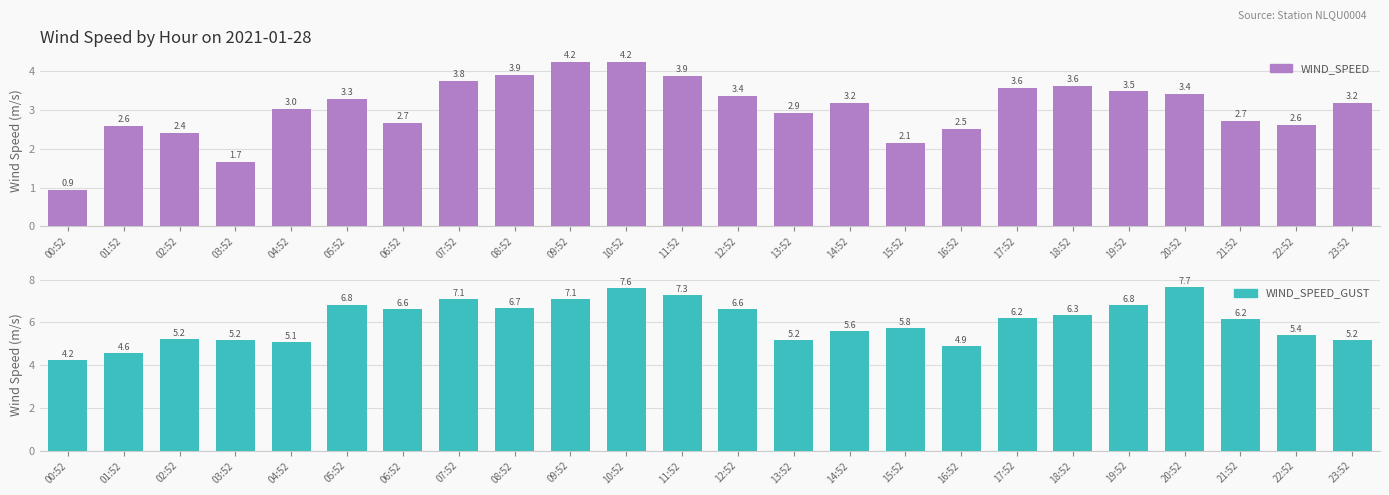

What are all the series names shown in the legend?

WIND_SPEED, WIND_SPEED_GUST